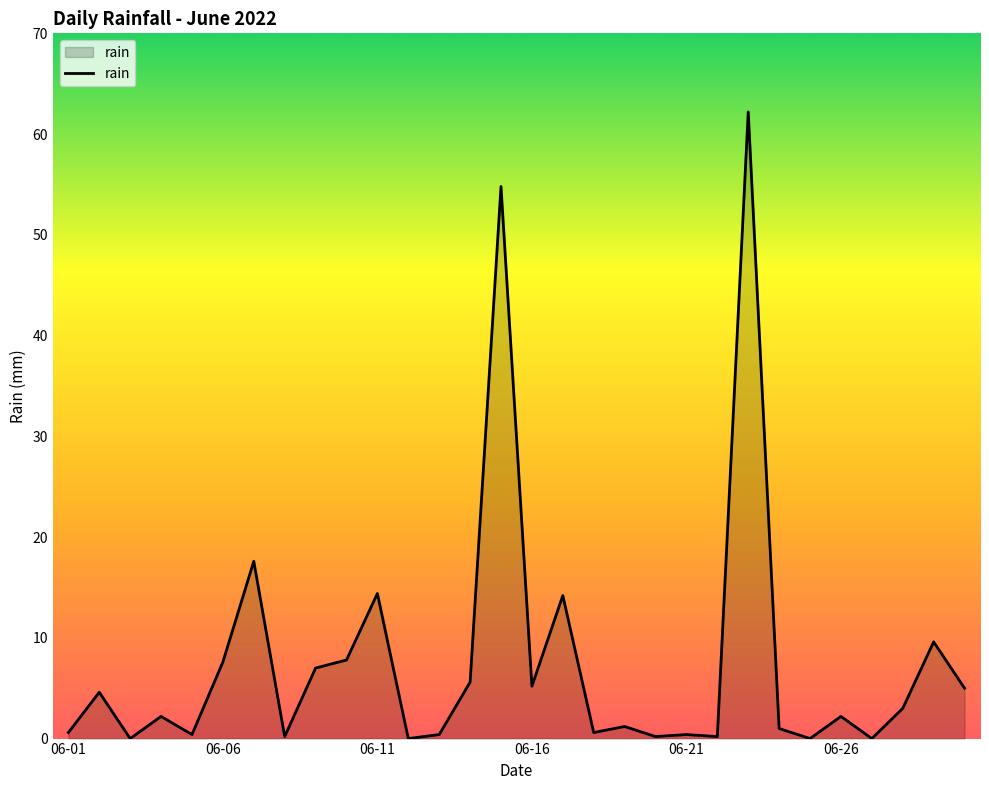

How many lines are shown in the chart?

1